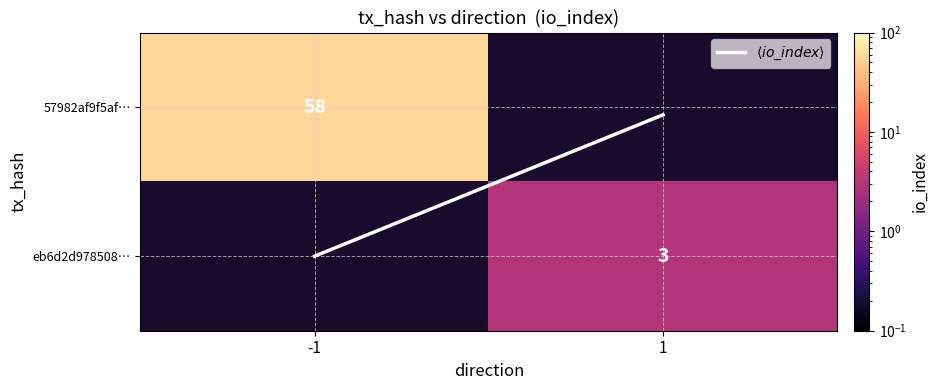

How many distinct data groups are displayed?

3